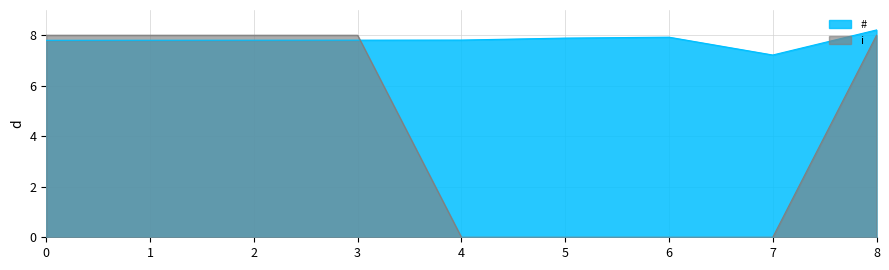

What is the difference between the # values at 7 and 4?

0.6